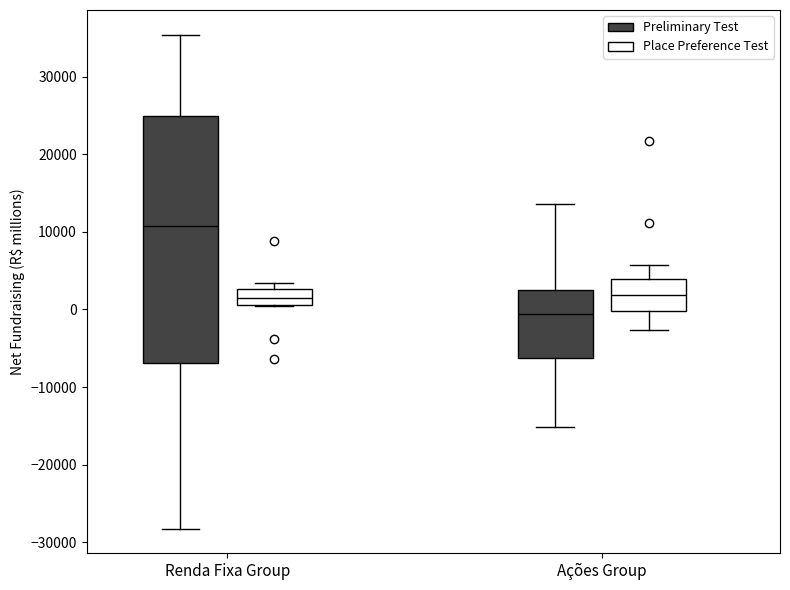

Reading left to right, transcribe this box plot: for each box, give where its median line is, the range the box spans, and where its two whiskers end, as read against the y-axis. The values are not printed on the chart, so give them approximately, as read against the axis.

Renda Fixa Group (Preliminary Test): median 11000, box -7000 to 25000, whiskers -28000 to 35000
Renda Fixa Group (Place Preference Test): median 1000 (inside the box), box 1000 to 3000, whiskers 0 to 3000 (just above the box's upper edge)
Ações Group (Preliminary Test): median -1000, box -6000 to 2000, whiskers -15000 to 14000
Ações Group (Place Preference Test): median 2000, box 0 to 4000, whiskers -3000 to 6000